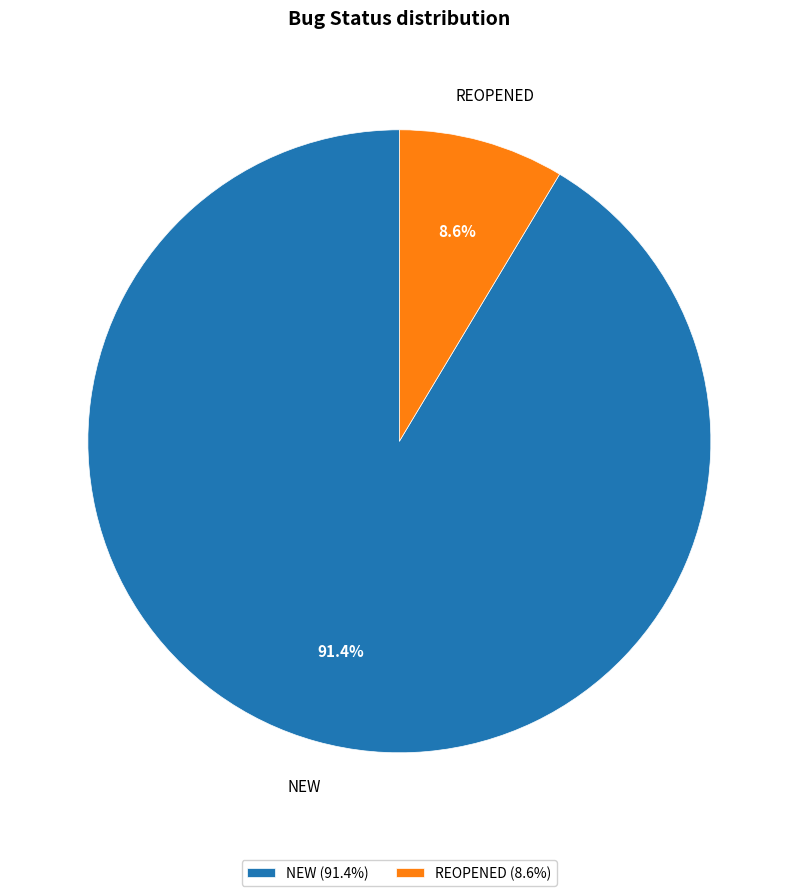

Rank the categories by value from highest to lowest.

NEW, REOPENED